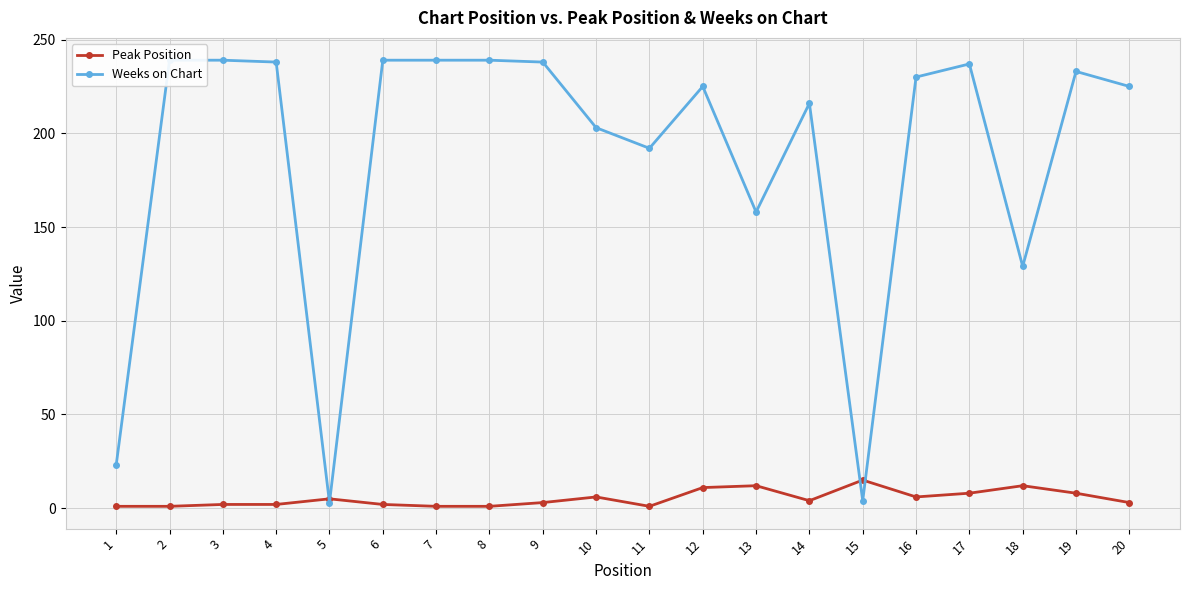

Which label corresponds to the smallest value in the chart?

1